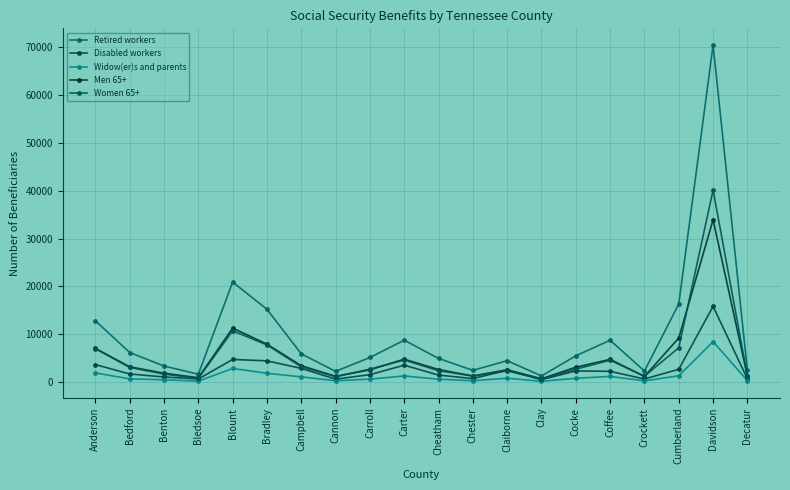

What is the difference between the second highest and second lowest values in the Men 65+ series?

10371